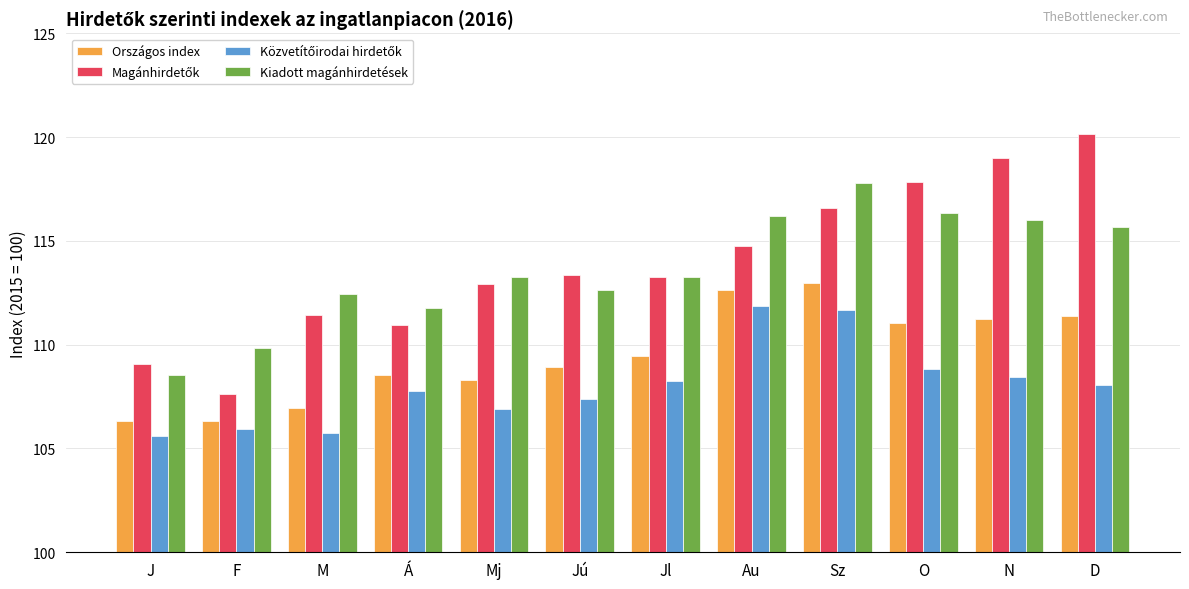

What is the average value of the Kiadott magánhirdetések series?

113.6